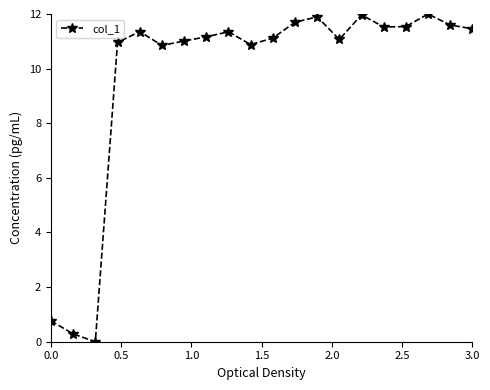

What is the sum of all values?

194.5